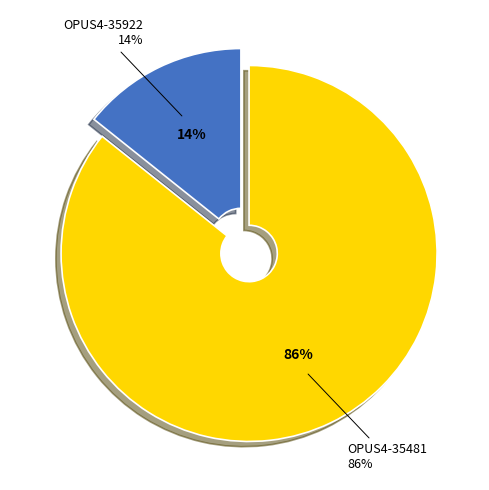

True or false: OPUS4-35481 accounts for 94% of the total.

False